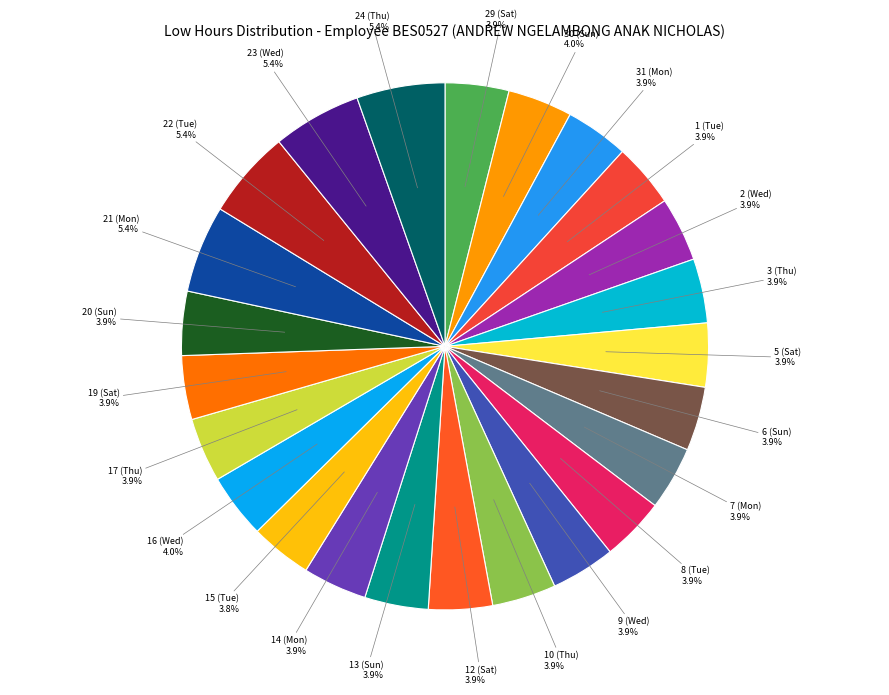

Count the number of slices in the pie.

24